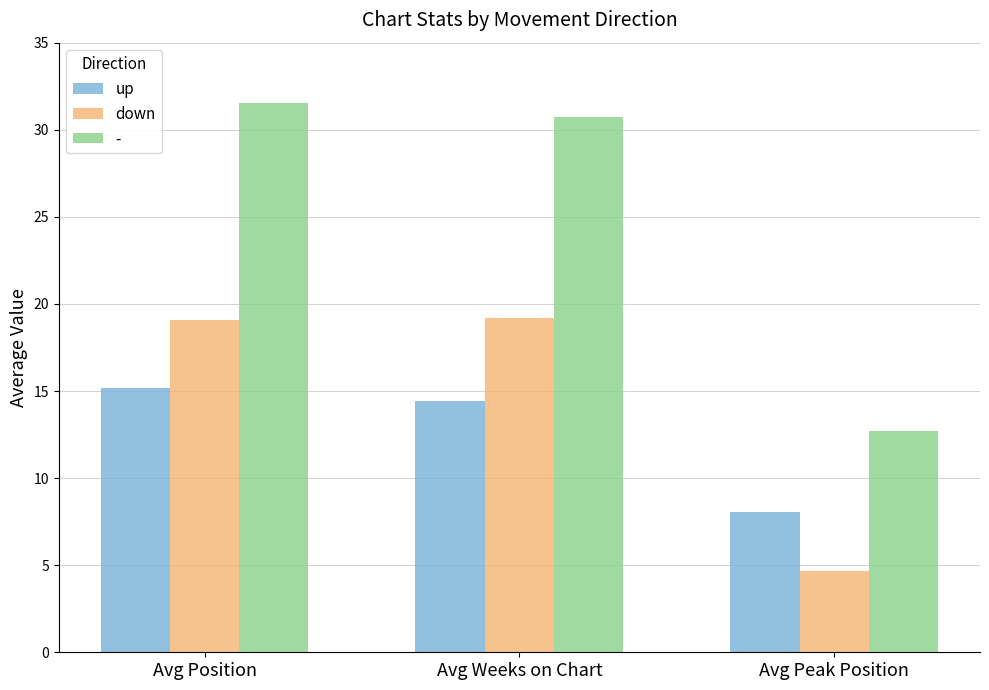

What is the value of the down bar at the 3rd from the left?

4.6